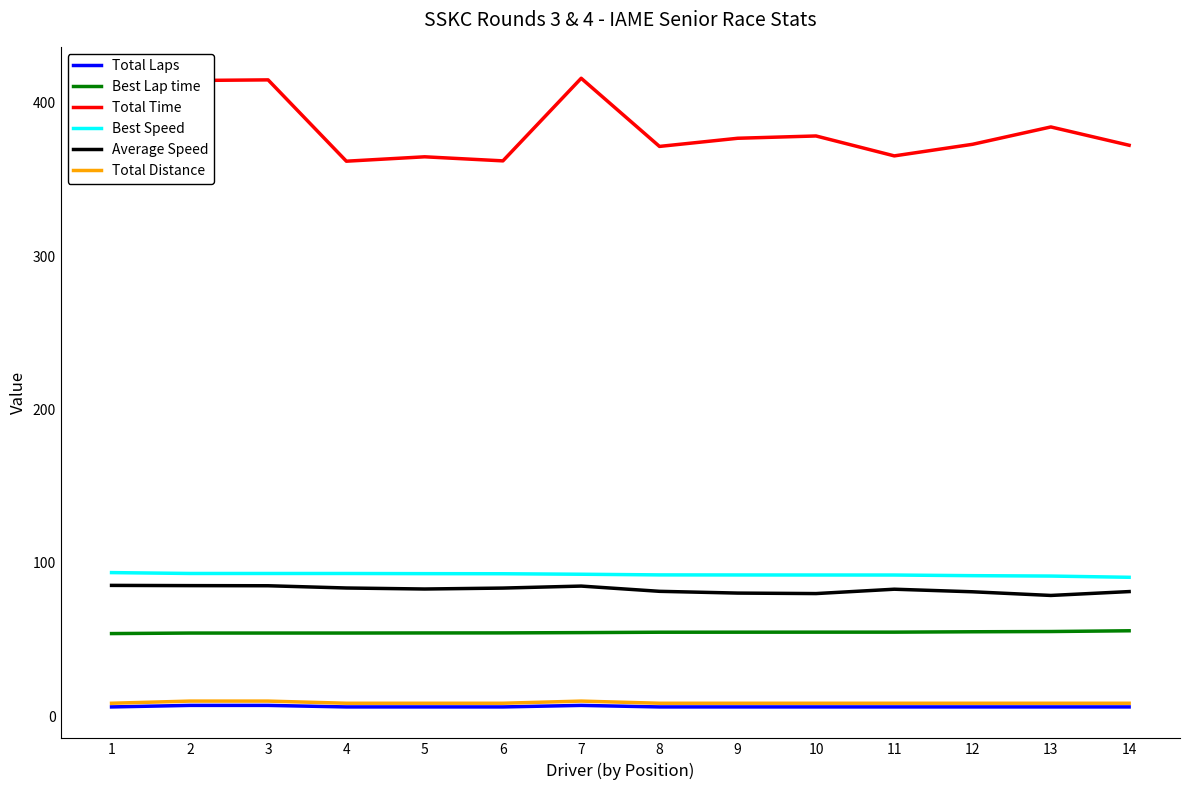

True or false: Total Laps has a value of 6.0 at 1.

True